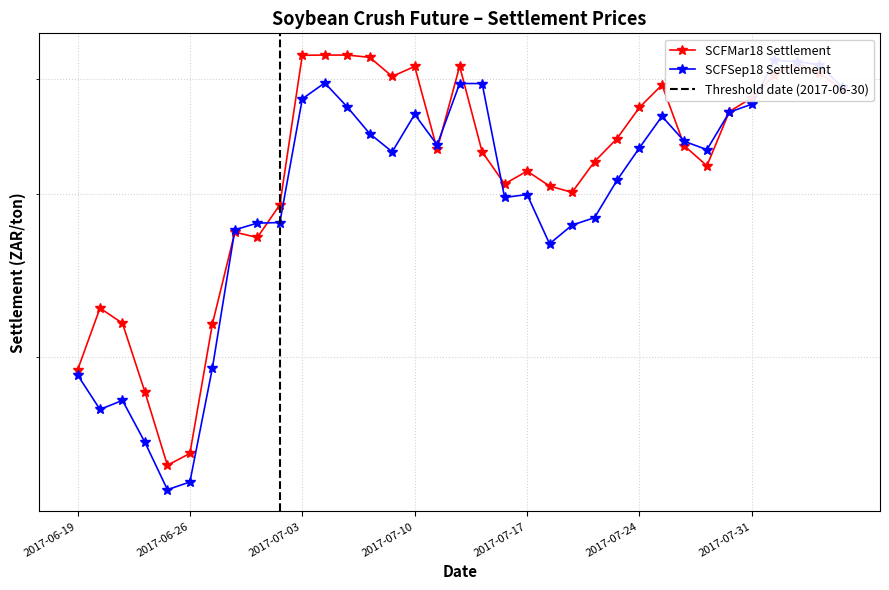

At which label is SCFSep18 Settlement closest to 281?

2017-06-30